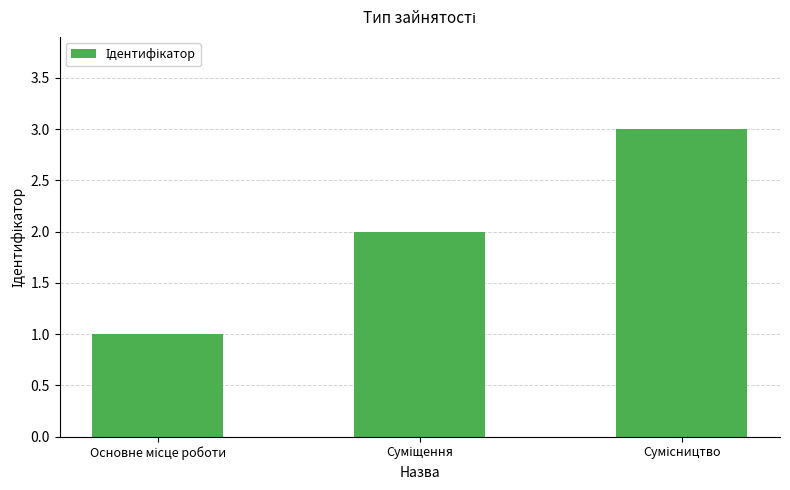

What is the maximum value shown in the chart?

3